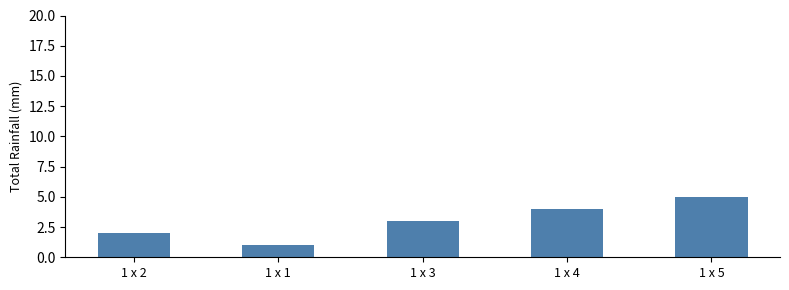

How many categories are shown in the chart?

5